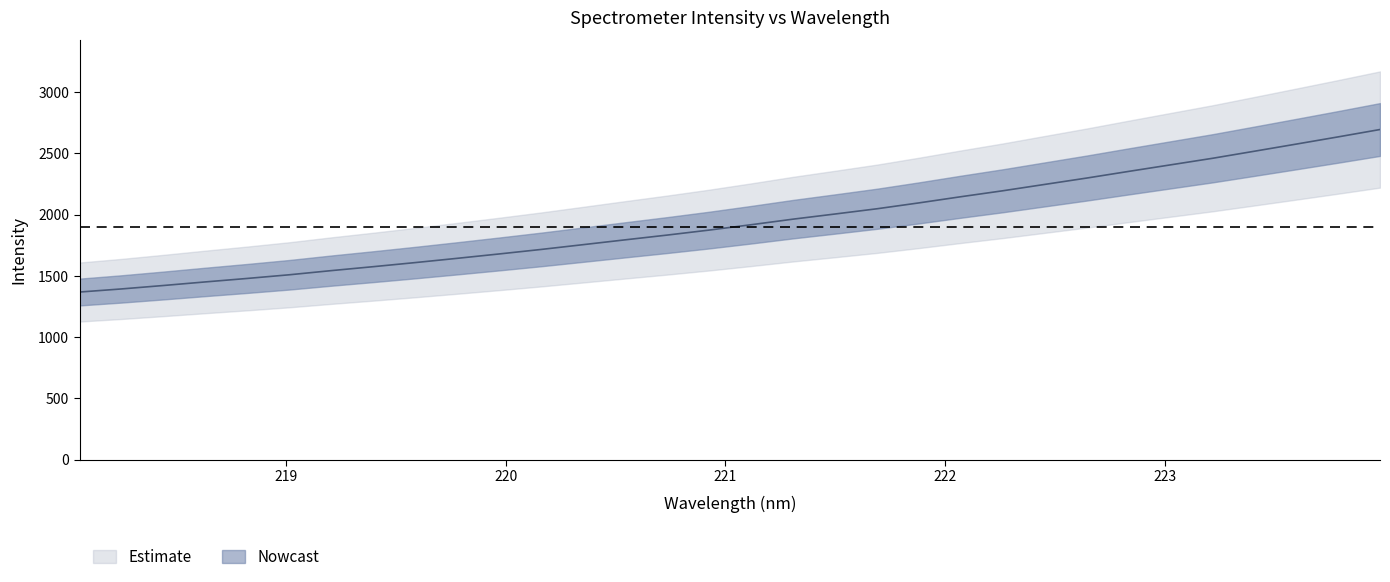

What is the sum of the values at 218.6332 and 220.1623?

3167.3